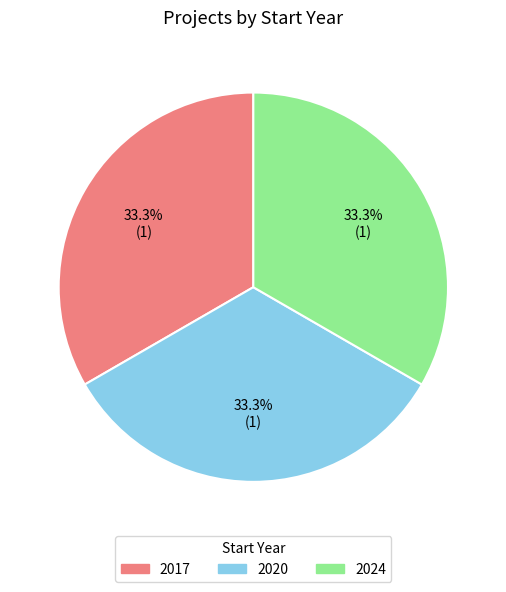

Is there any slice that represents more than half of the pie?

No